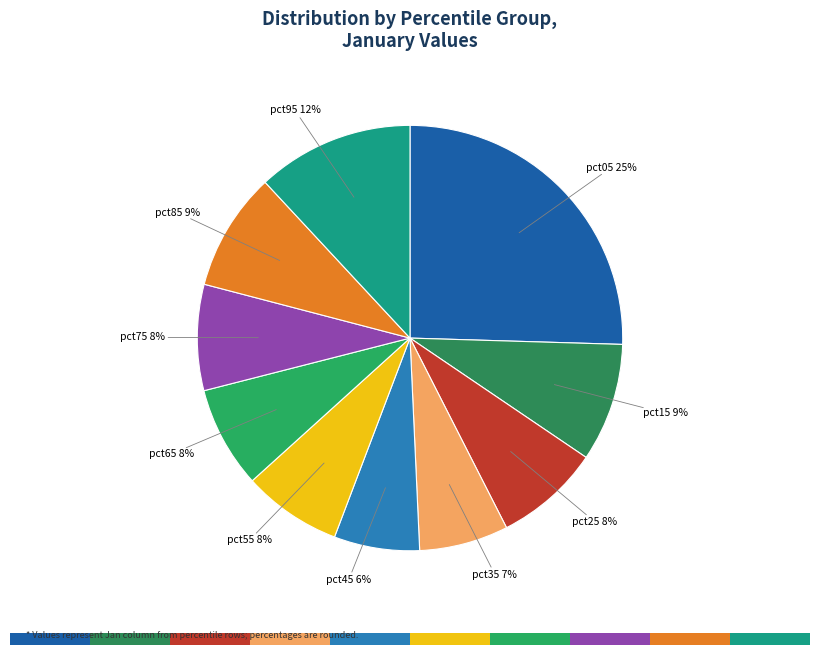

What percentage is the pct55 slice, to the nearest percent?

8%